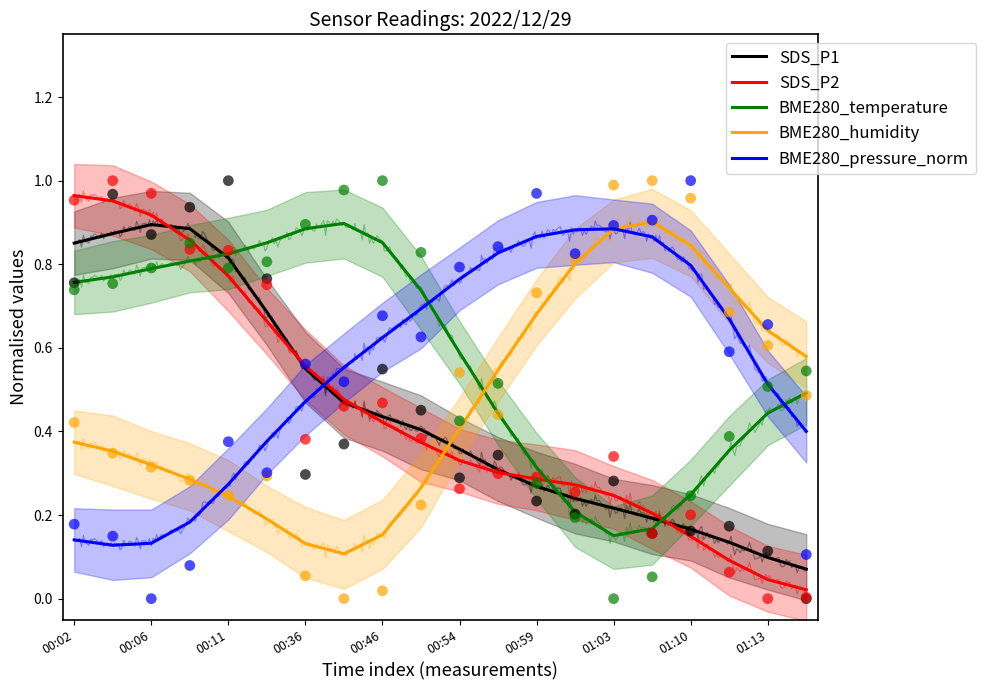

Is the value of BME280_humidity at 00:54 greater than the value of SDS_P2 at 11?

No